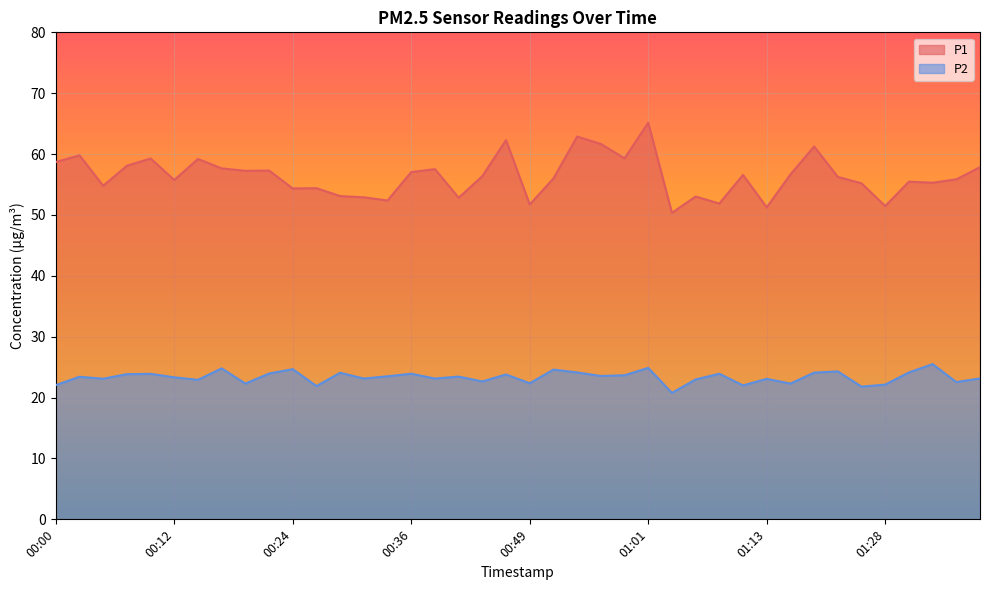

True or false: P2 has more than 2 interior local peaks.

True